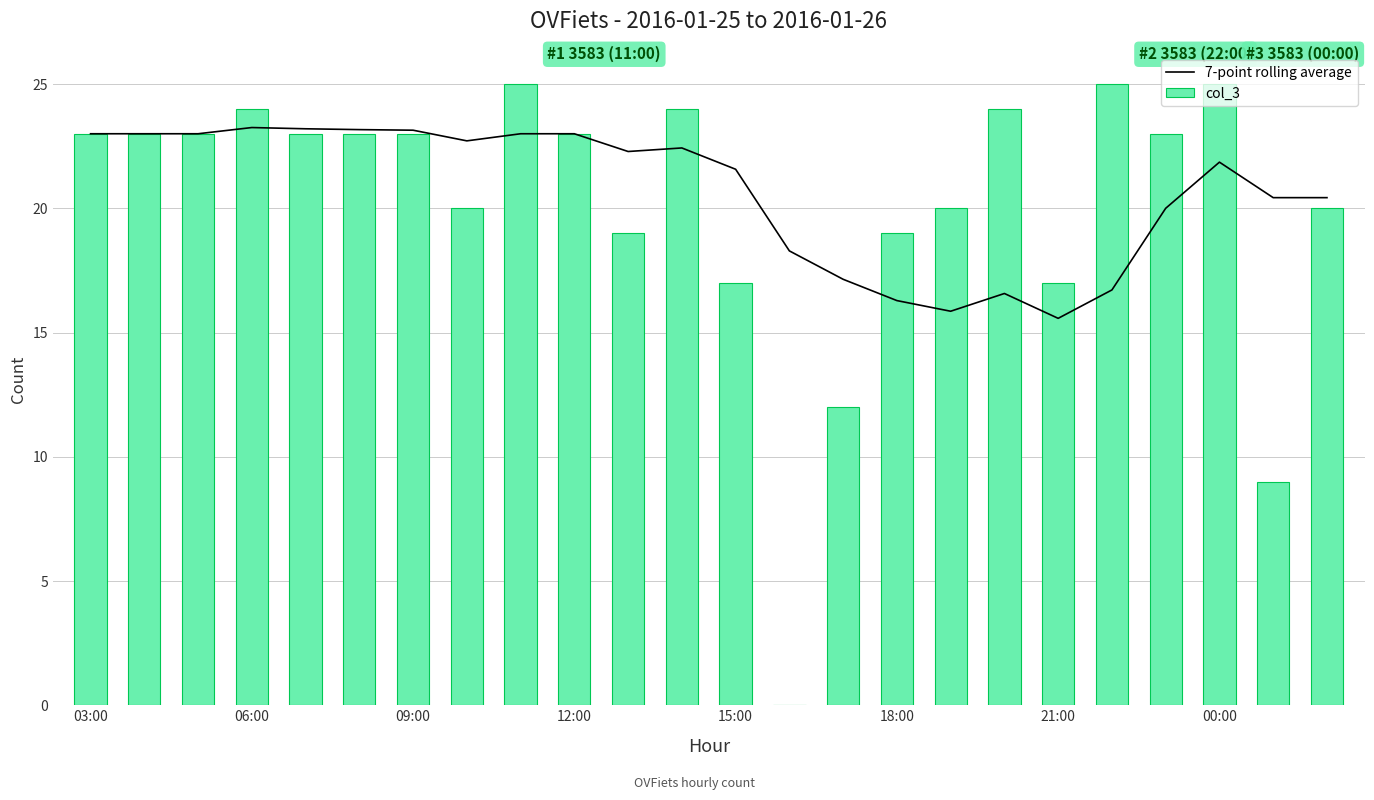

True or false: 7-point rolling average has a value of 8.4 at 00:00.

False